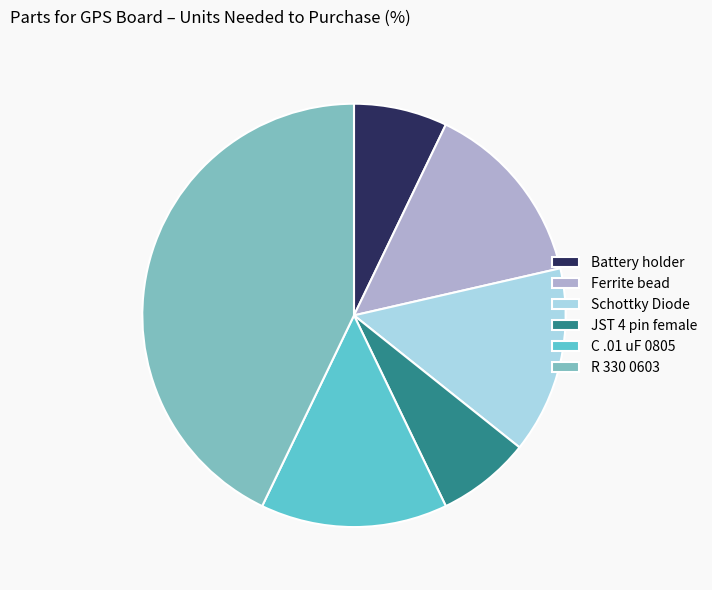

The Battery holder slice represents 19% of the pie. True or false?

False